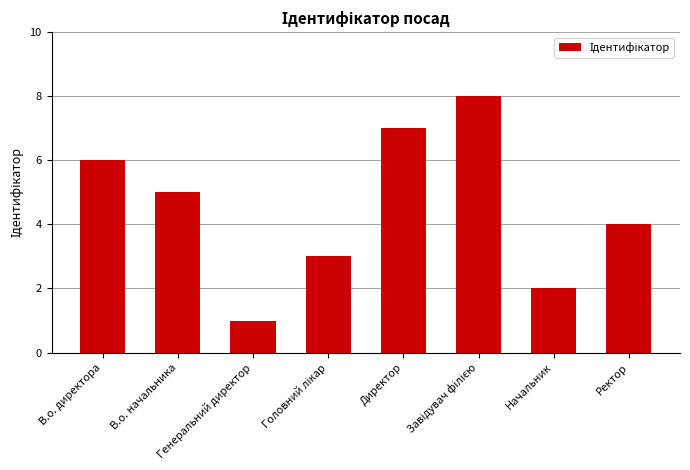

What is the greatest value displayed?

8